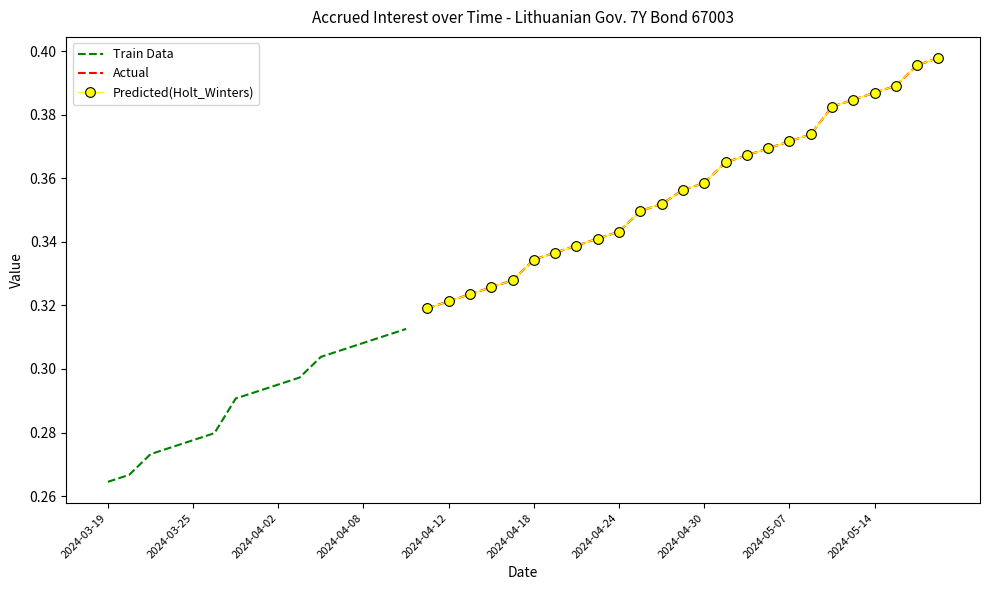

What is the sum of all values?

13.3